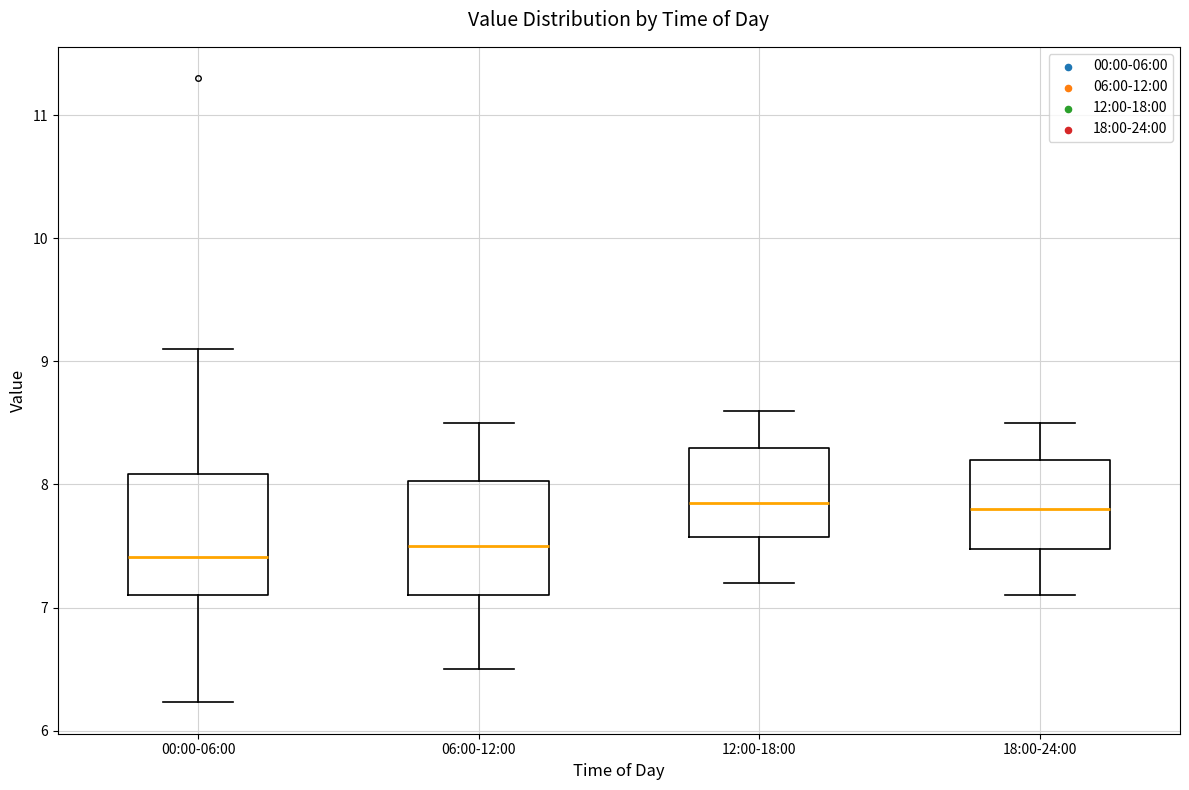

Reading left to right, read every box against the y-axis: the position of its median line, the range the box covers, and the ends of its whiskers. The values are not printed on the chart, so give them approximately, as read against the axis.

00:00-06:00: median 7.4, box 7.1 to 8.1, whiskers 6.2 to 9.1
06:00-12:00: median 7.5, box 7.1 to 8.0, whiskers 6.5 to 8.5
12:00-18:00: median 7.9, box 7.6 to 8.3, whiskers 7.2 to 8.6
18:00-24:00: median 7.8, box 7.5 to 8.2, whiskers 7.1 to 8.5